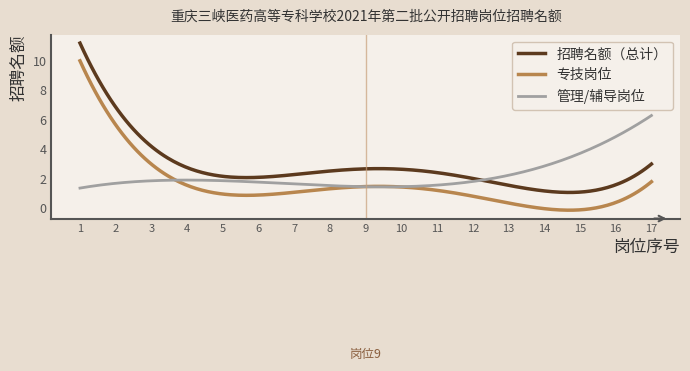

Which series has the largest total across all categories?

招聘名额（总计）